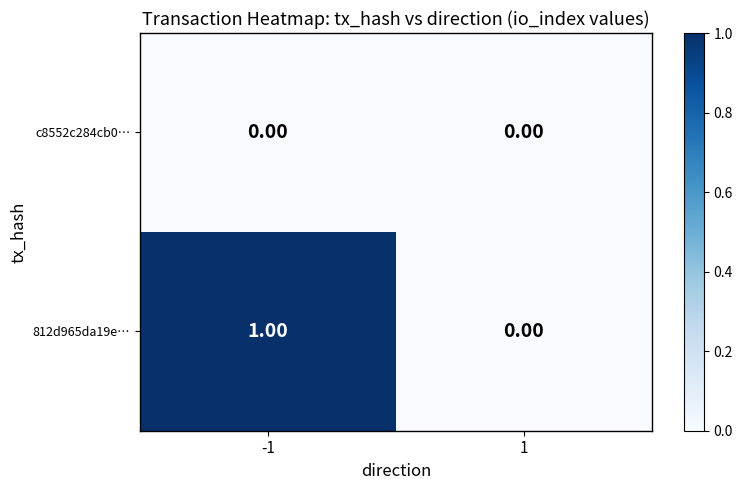

How many series are shown in this chart?

2